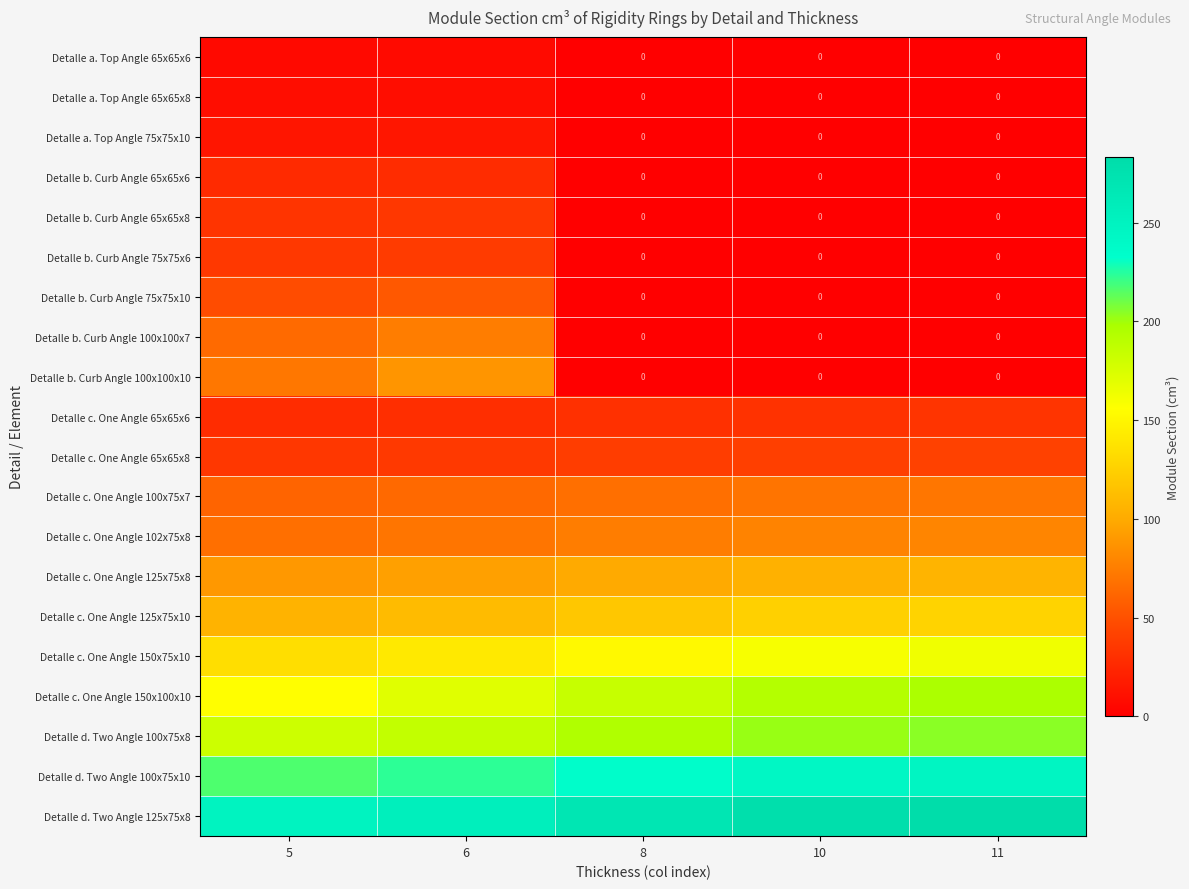

What is the sum of all Detalle b. Curb Angle 100x100x7 values?

138.5